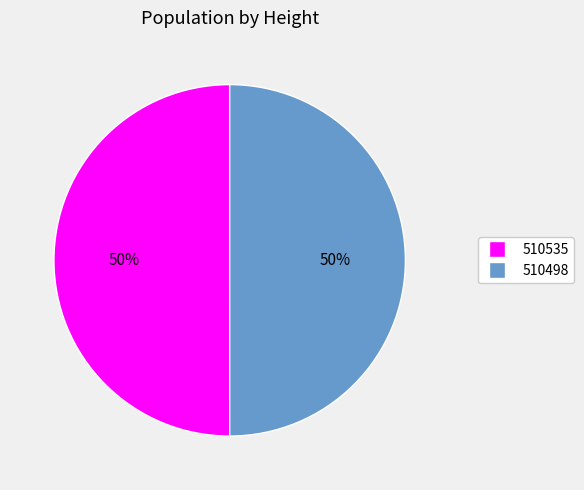

How many slices are in this pie chart?

2